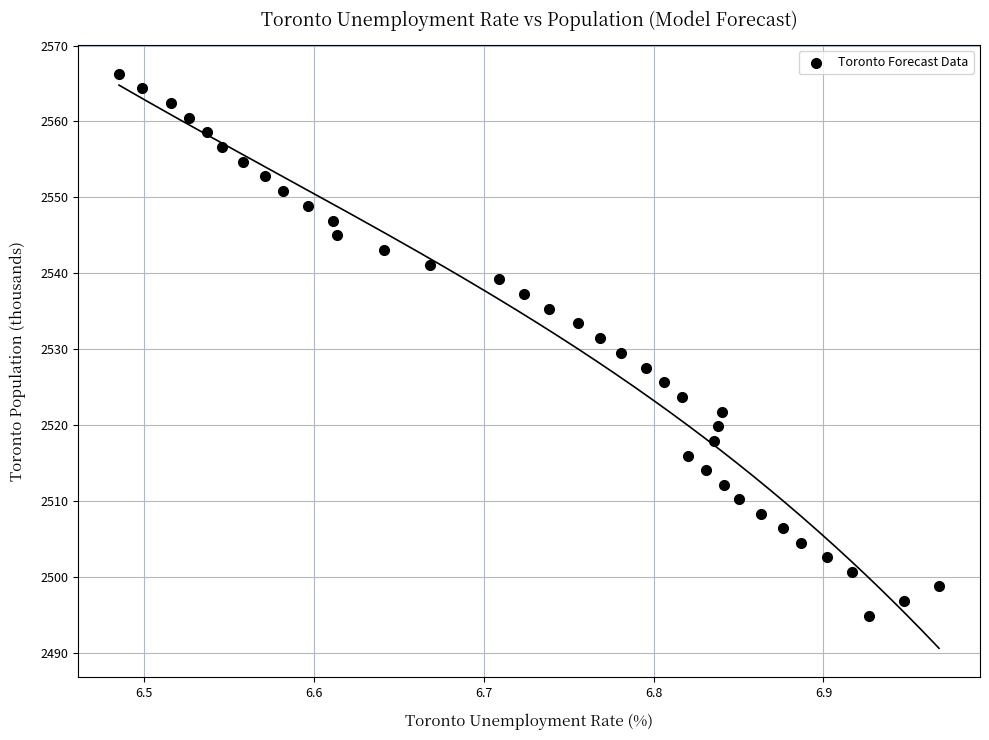

What is the range of X values (max minus min)?

0.5